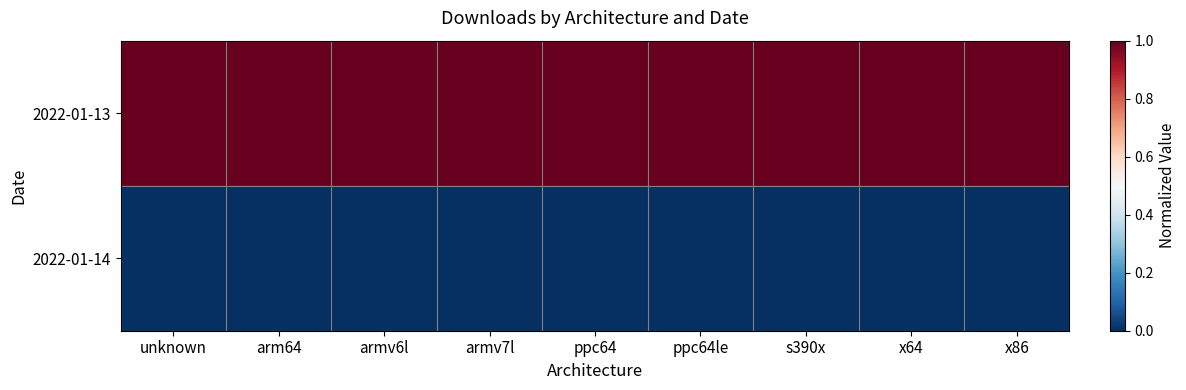

At which category does the chart reach its peak across all series?

x86